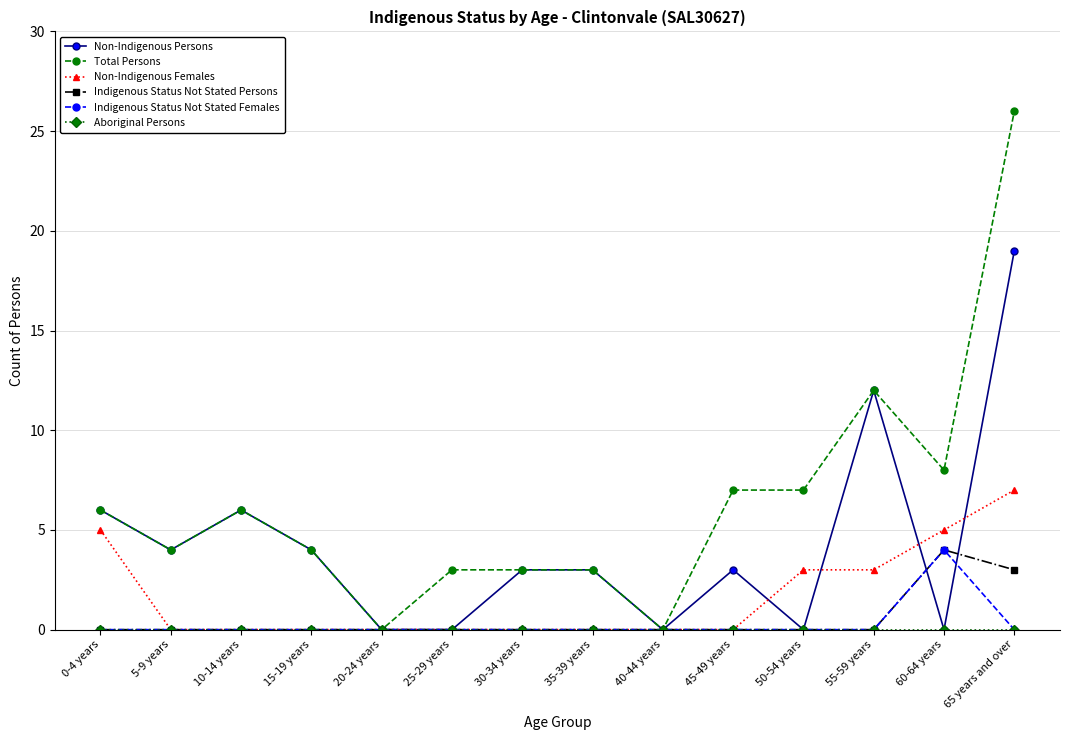

What is the sum of all Indigenous Status Not Stated Persons values?

7